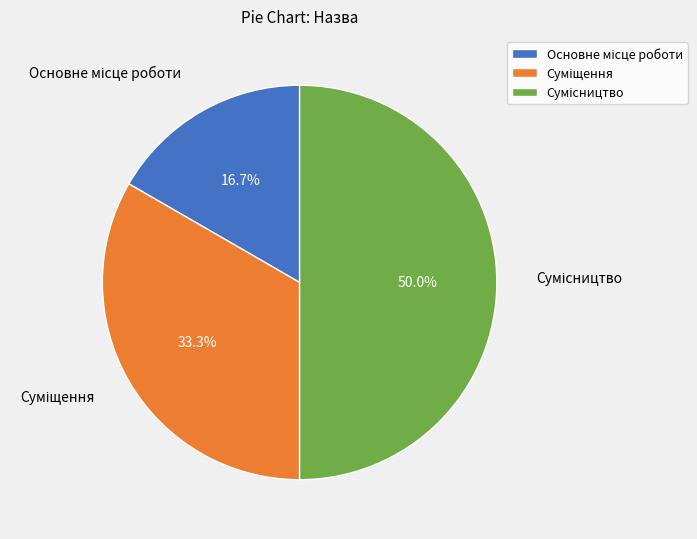

To the nearest percent, what is the combined percentage of Сумісництво and Суміщення?

83%